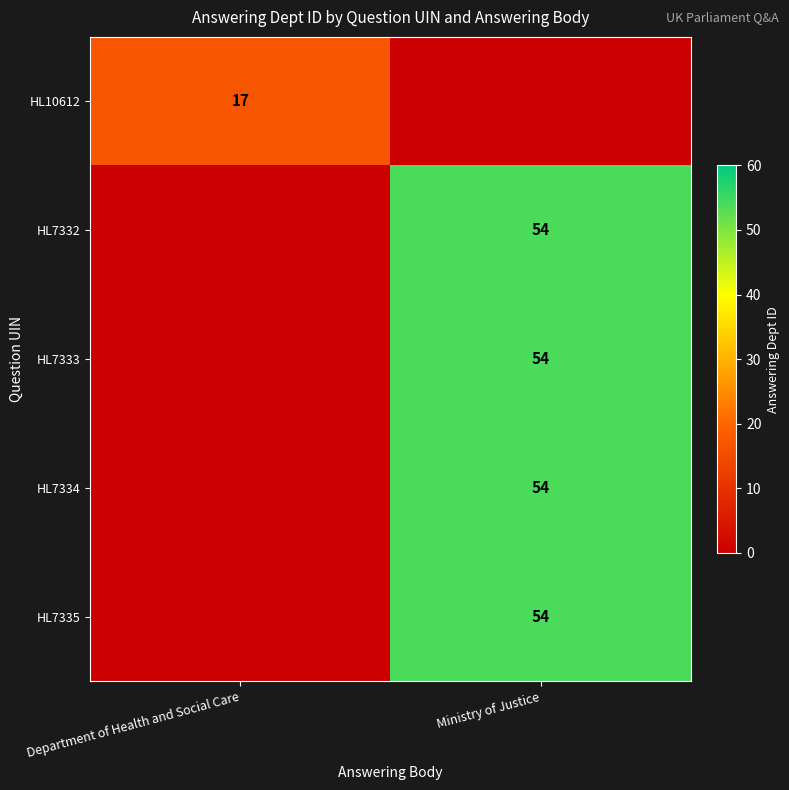

The HL10612 series shows 23 at Department of Health and Social Care. True or false?

False